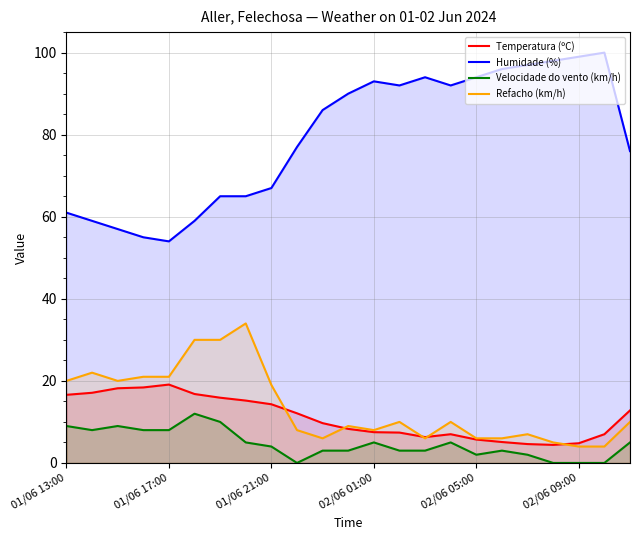

Which series has the largest range (max minus min)?

Humidade (%)